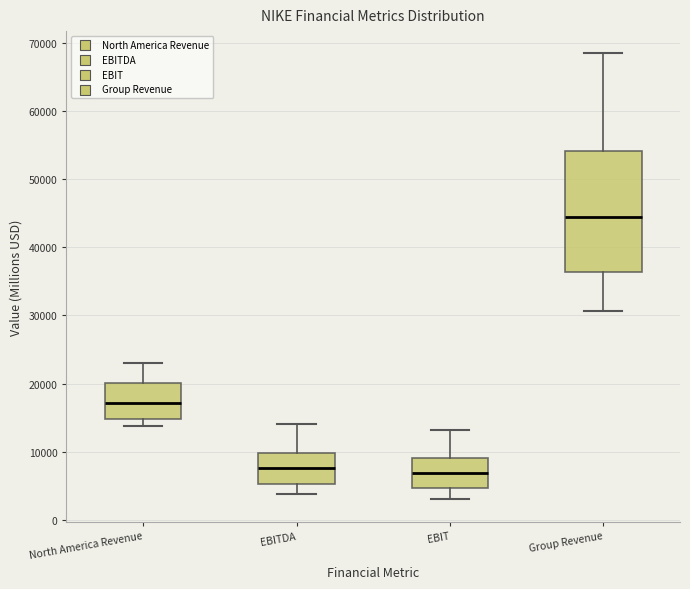

Where does the lower whisker of the box for EBITDA end on the y-axis? The values are not printed on the chart, so give them approximately, as read against the axis.

4000